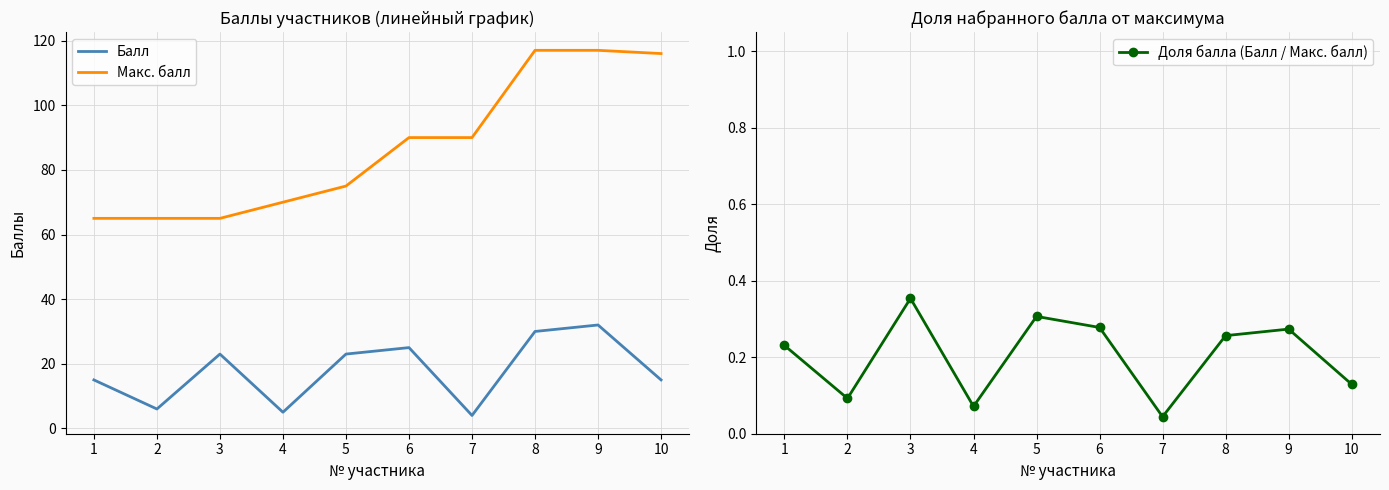

At 5, list the series in order from largest to smallest.

Макс. балл, Балл, Доля балла (Балл / Макс. балл)